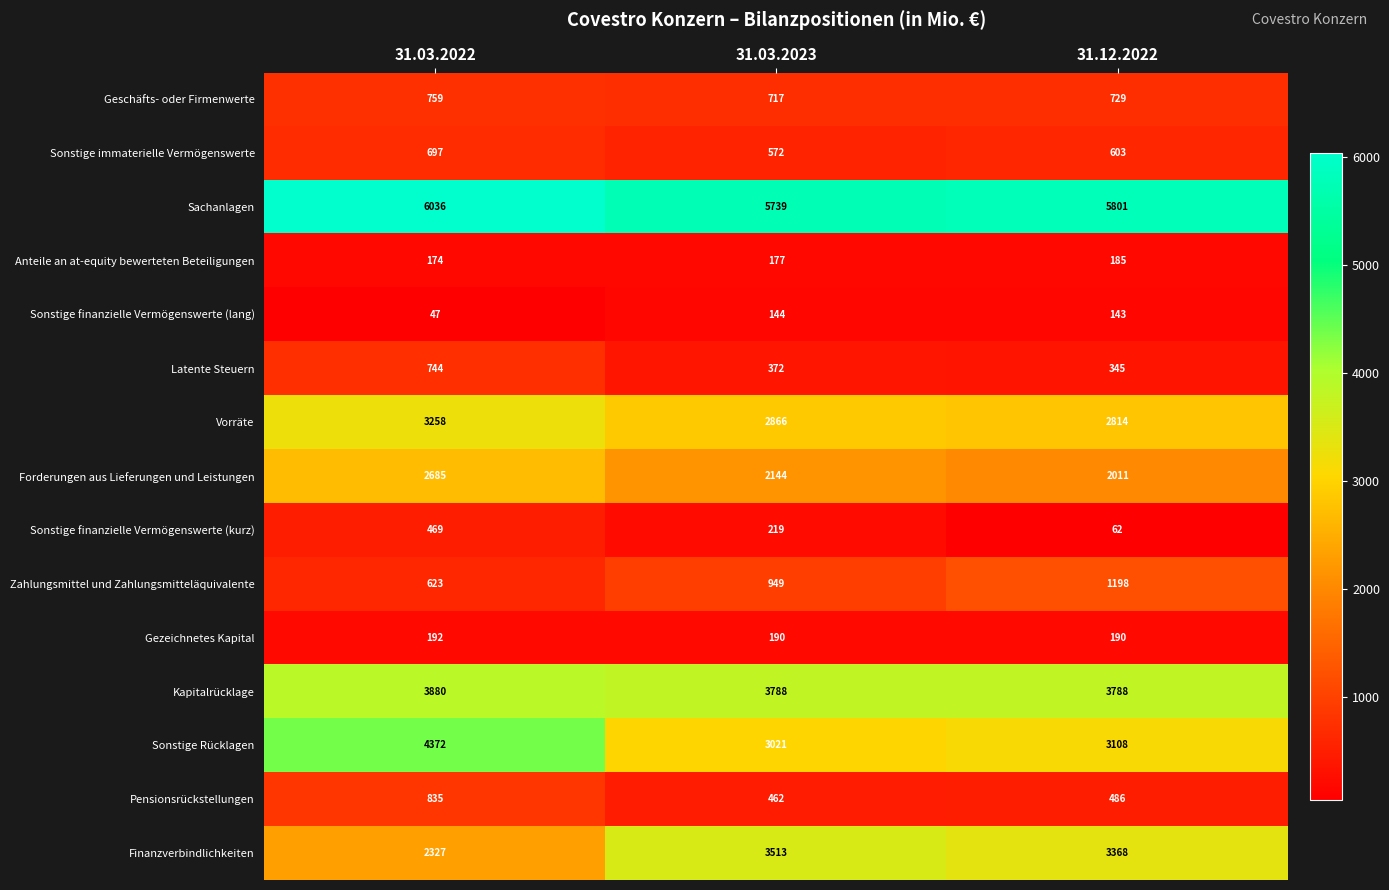

Which series has the largest total across all categories?

Sachanlagen